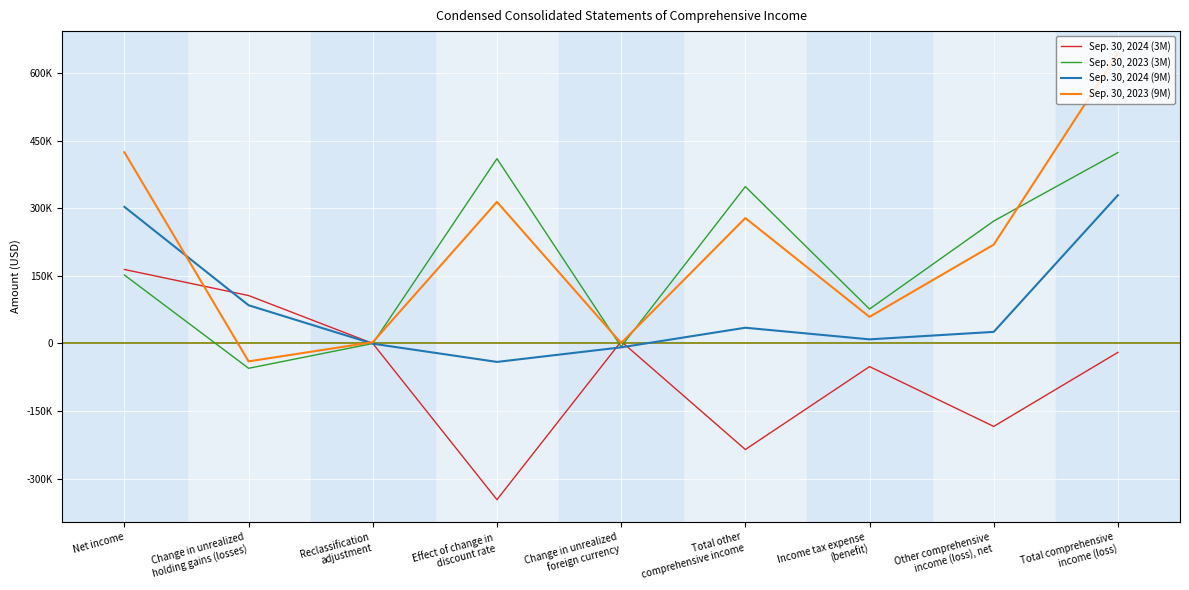

Between Net income and Effect of change in
discount rate, which series saw the biggest shift?

Sep. 30, 2024 (3M)